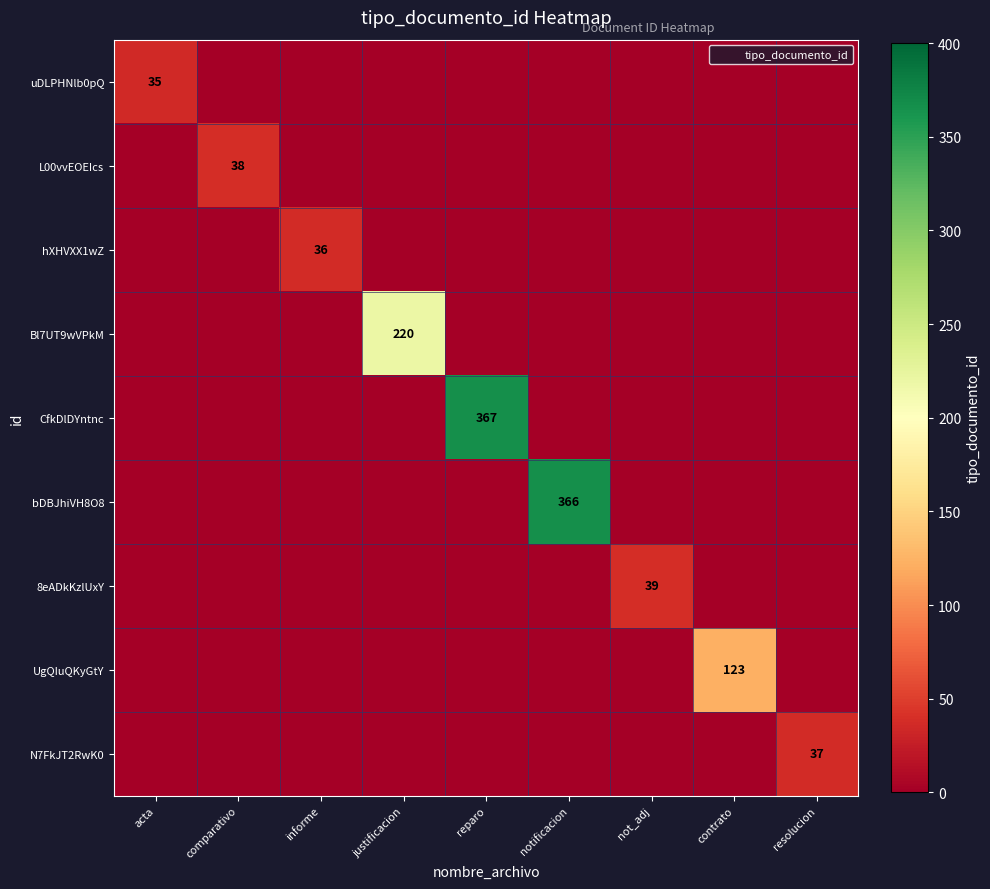

Count the number of categories in the chart.

9